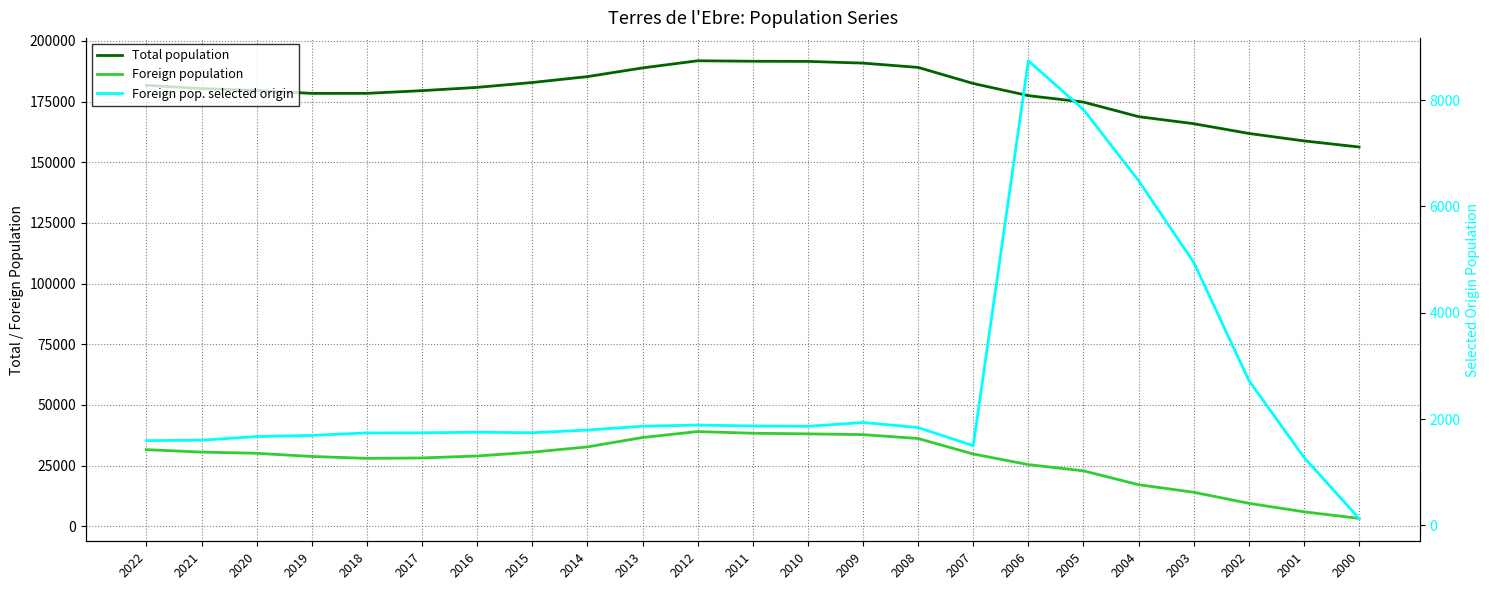

What is the difference between the Foreign pop. selected origin values at 2012 and 2009?

49